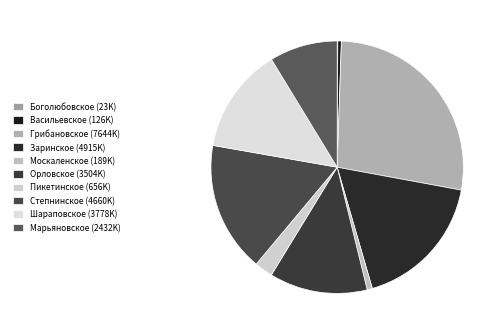

To the nearest percent, what is the average slice percentage?

10%